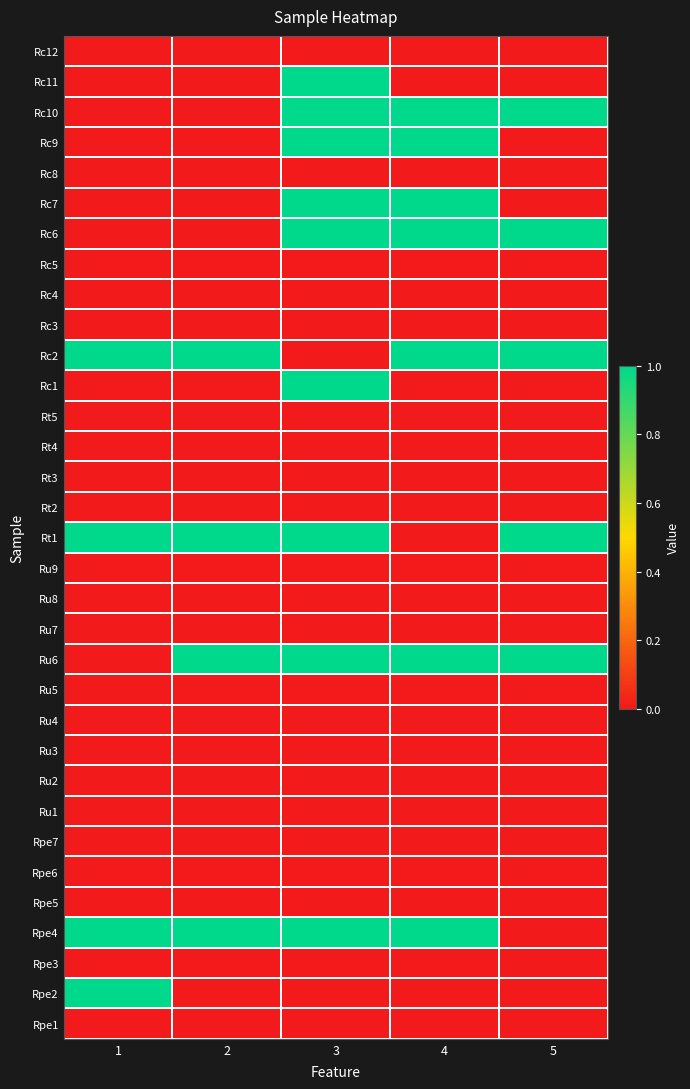

What is the difference between the highest and lowest values at 2?

1